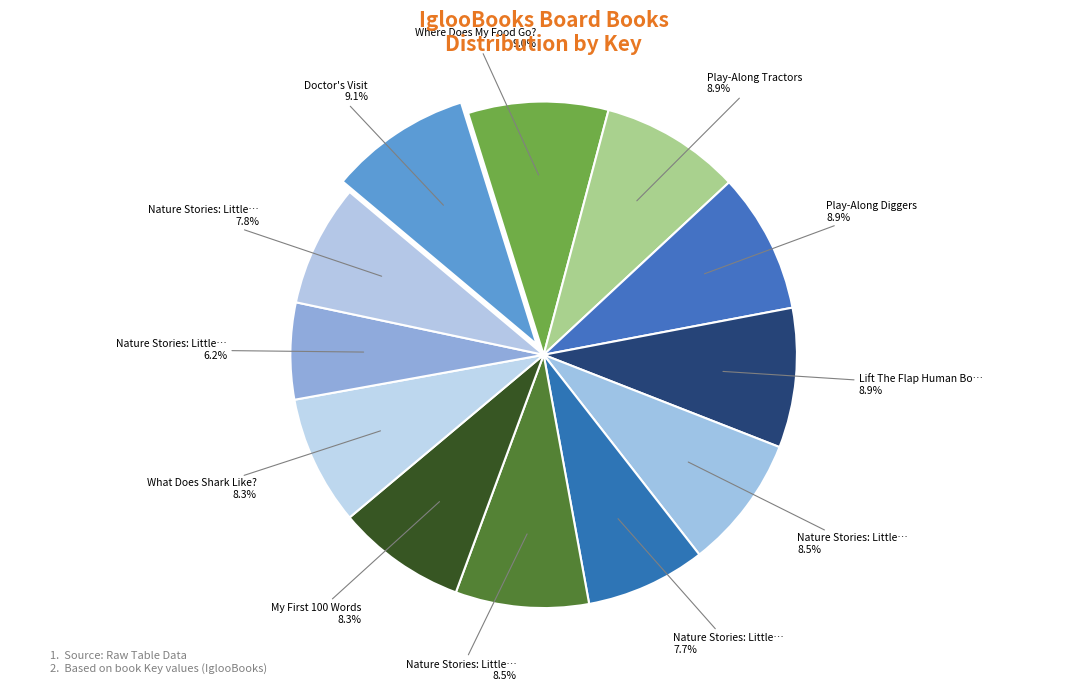

Which category has the smallest portion of the pie?

Nature Stories: Little Raindrop